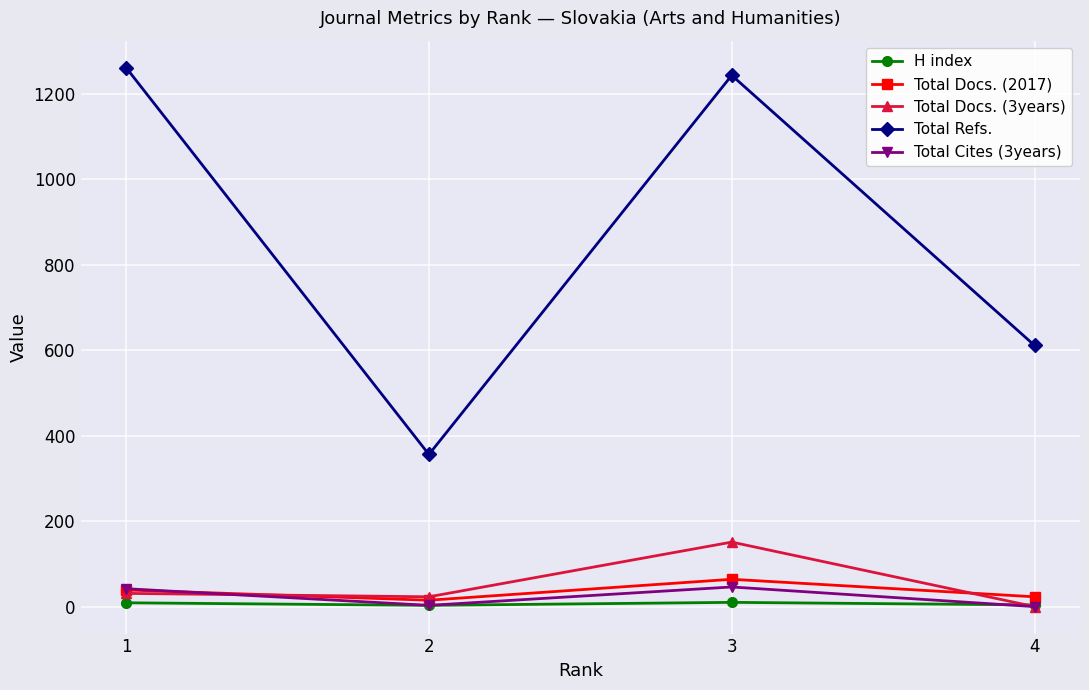

Which series has the largest total across all categories?

Total Refs.